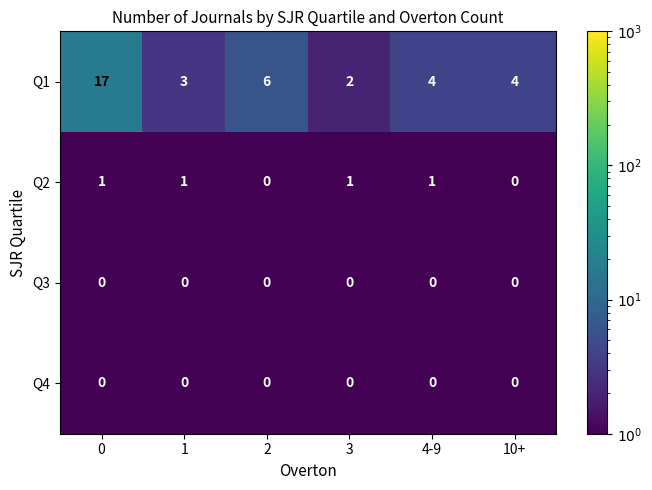

The value of Q4 at 10+ is 0. True or false?

True